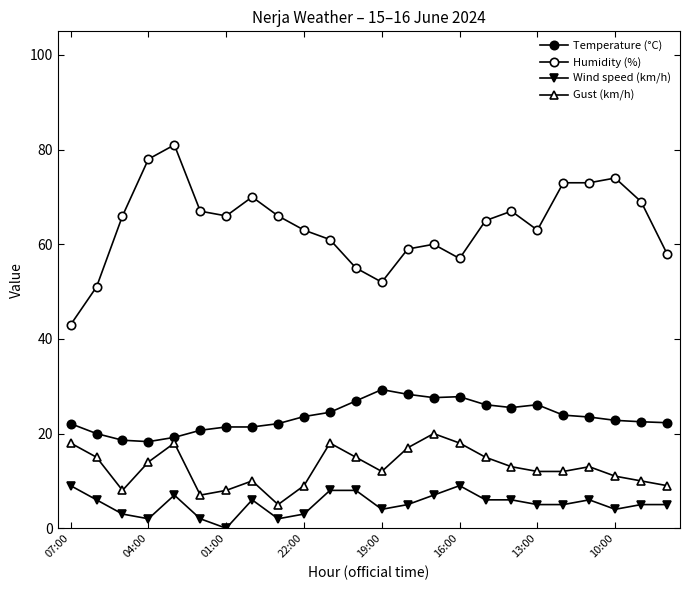

Does the chart display data point markers on the line(s)?

Yes